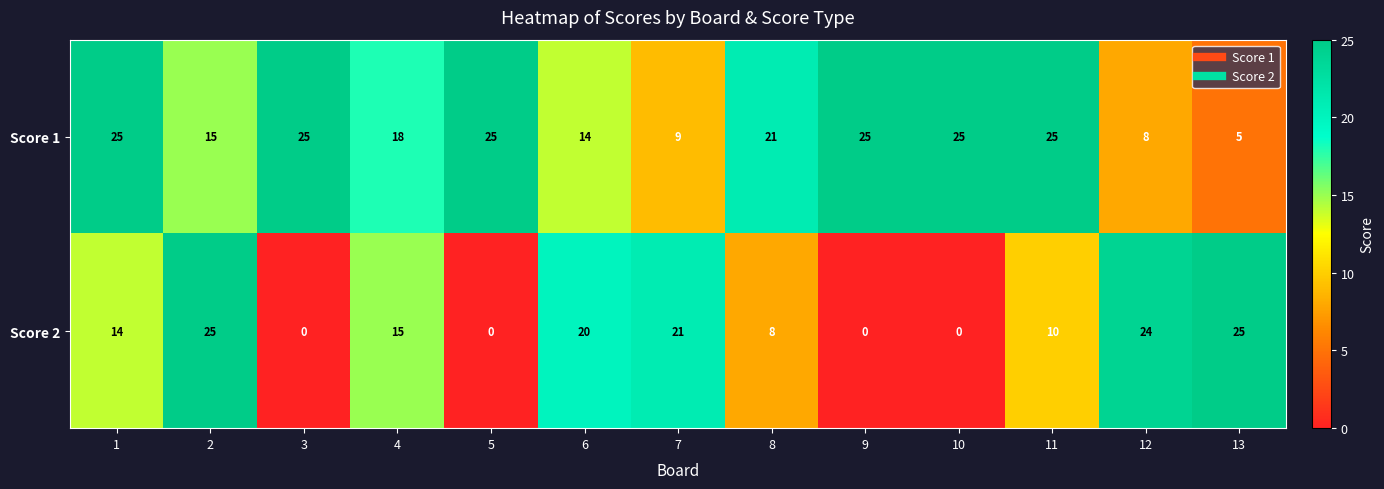

True or false: Score 2 has a value of 25 at 2.

True